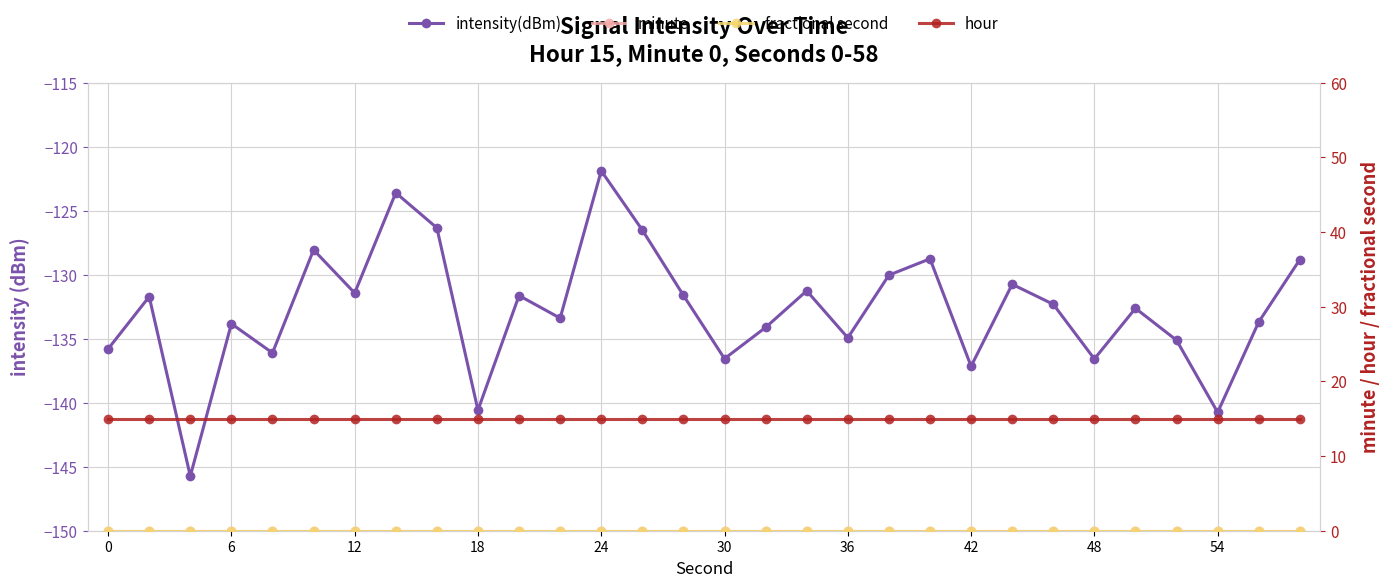

Which series has the largest range (max minus min)?

intensity(dBm)